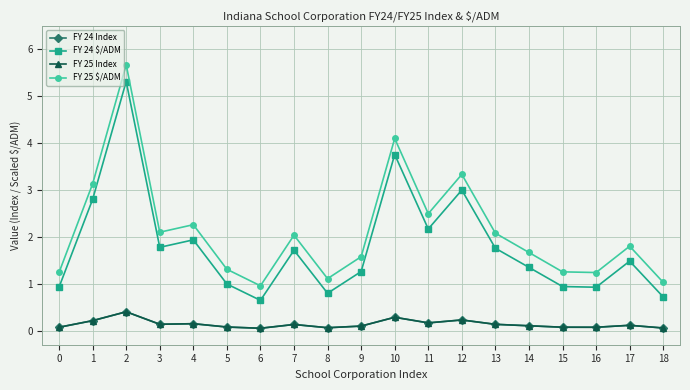

What is the value of the FY 25 $/ADM point at the 12th from the left?

2.5